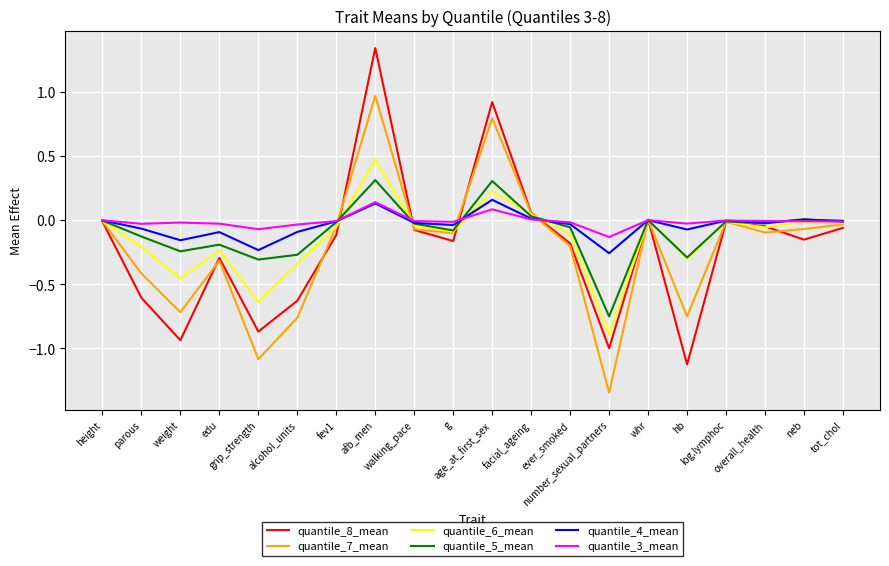

True or false: quantile_8_mean has more than 1 points higher than both neighbors.

True